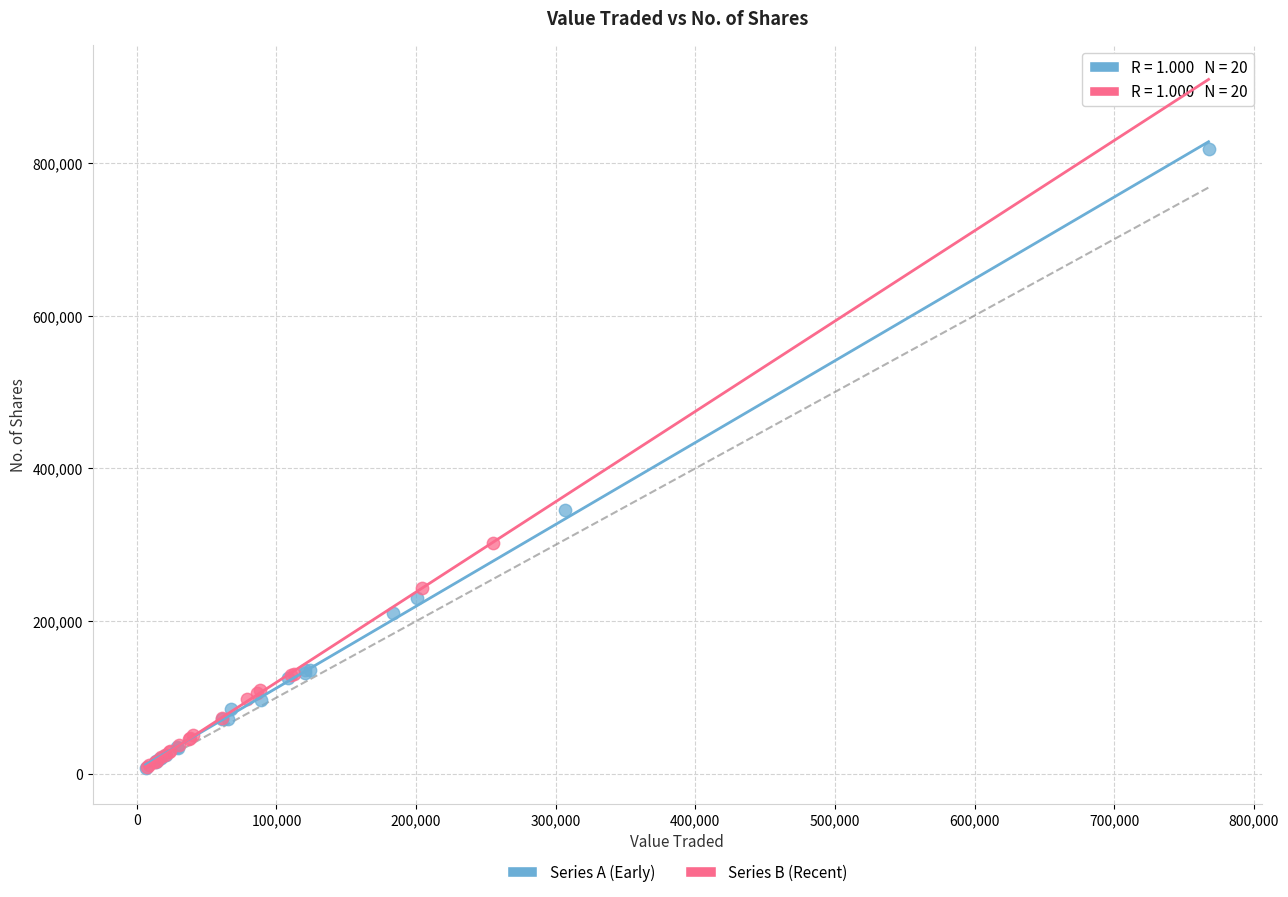

Which series contains the highest Y value?

Series A (Early)